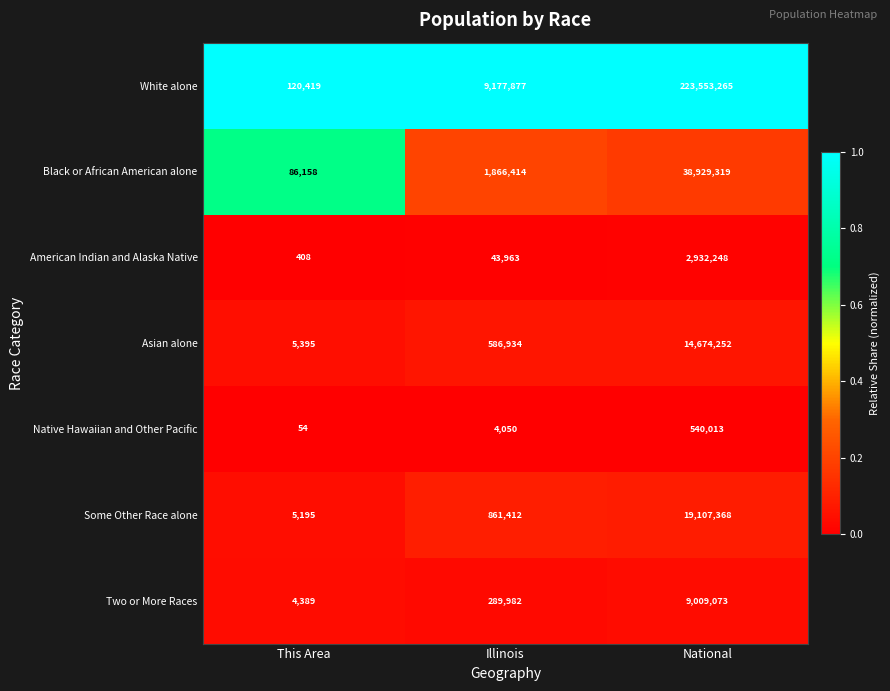

The Black or African American alone series shows 86158 at This Area. True or false?

True